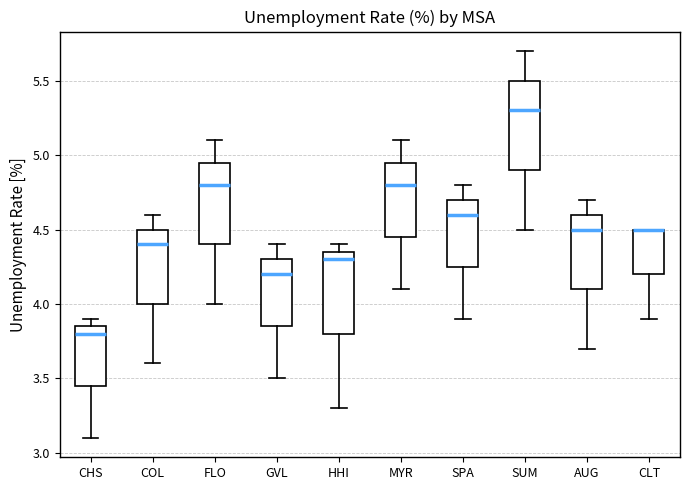

Where is the lower edge of the box for AUG on the y-axis? The values are not printed on the chart, so give them approximately, as read against the axis.

4.10